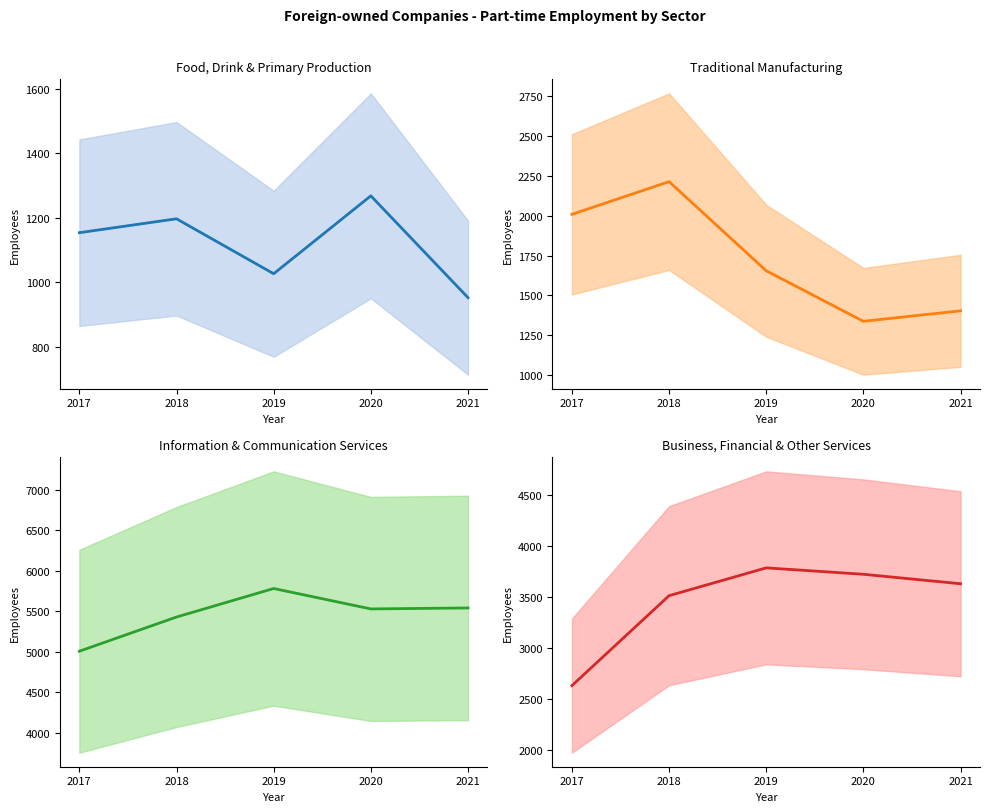

What is the difference between the maximum and second lowest values in the Business, Financial & Other Services (mean) series?

273